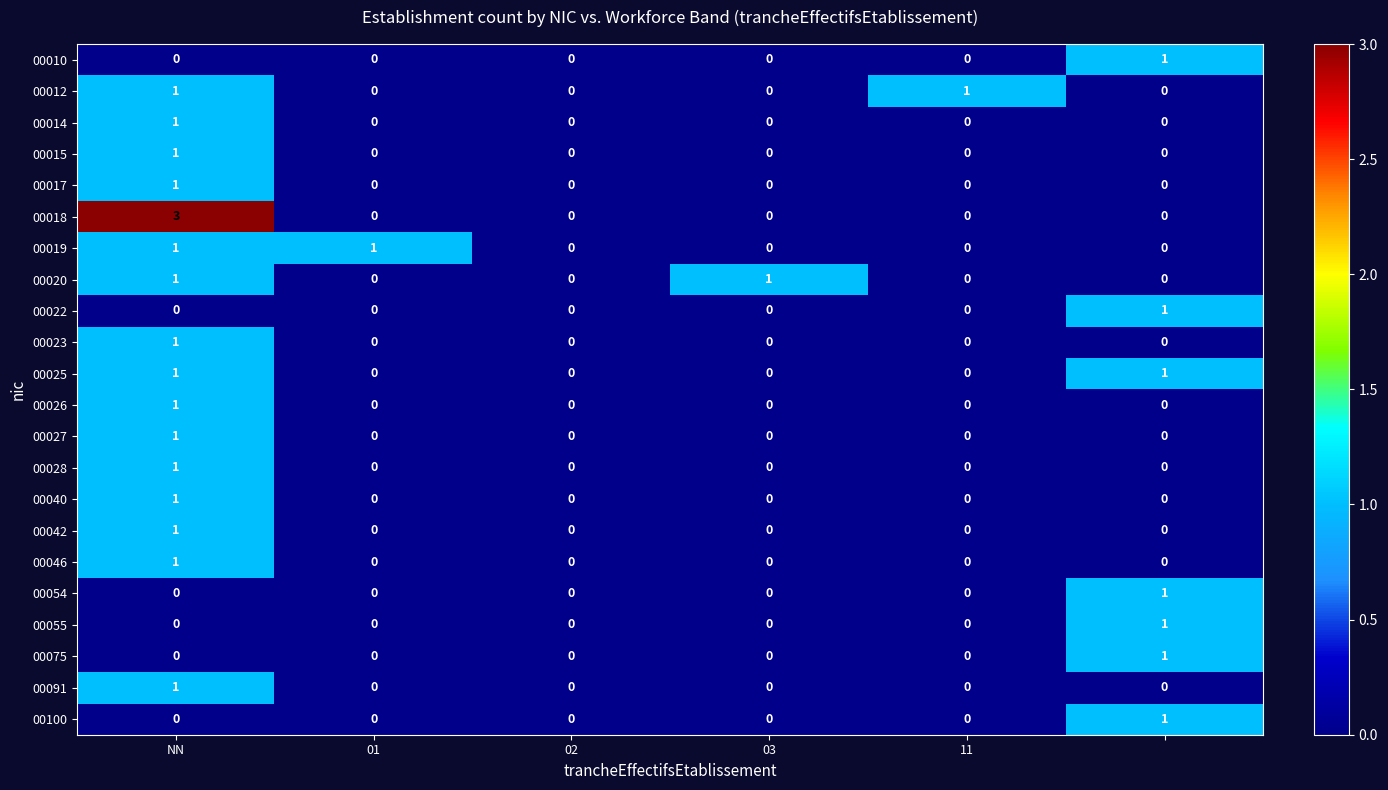

Which series has the largest range (max minus min)?

00018